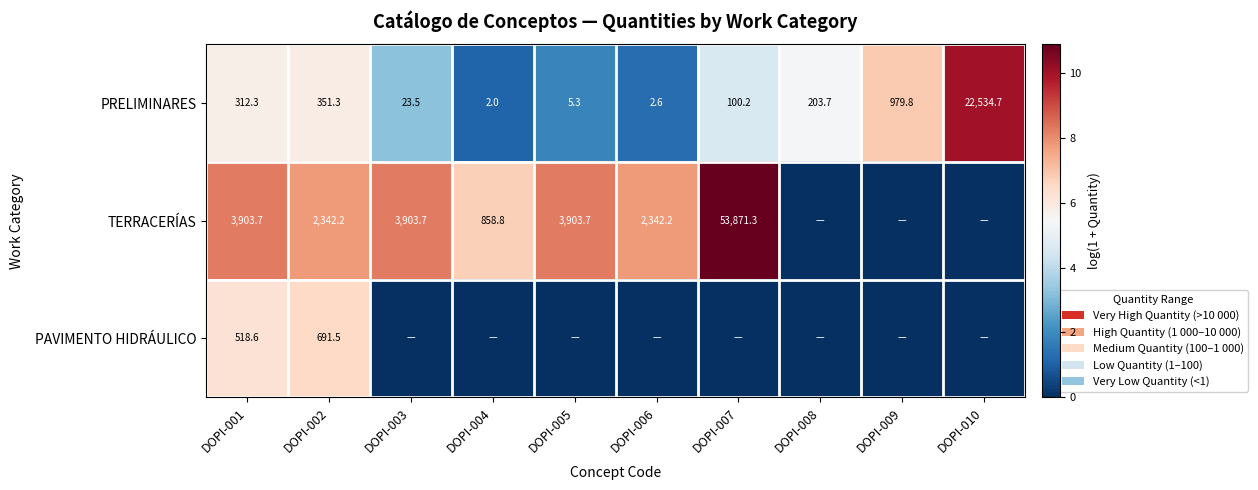

Where does the PRELIMINARES series first go above 203?

DOPI-001